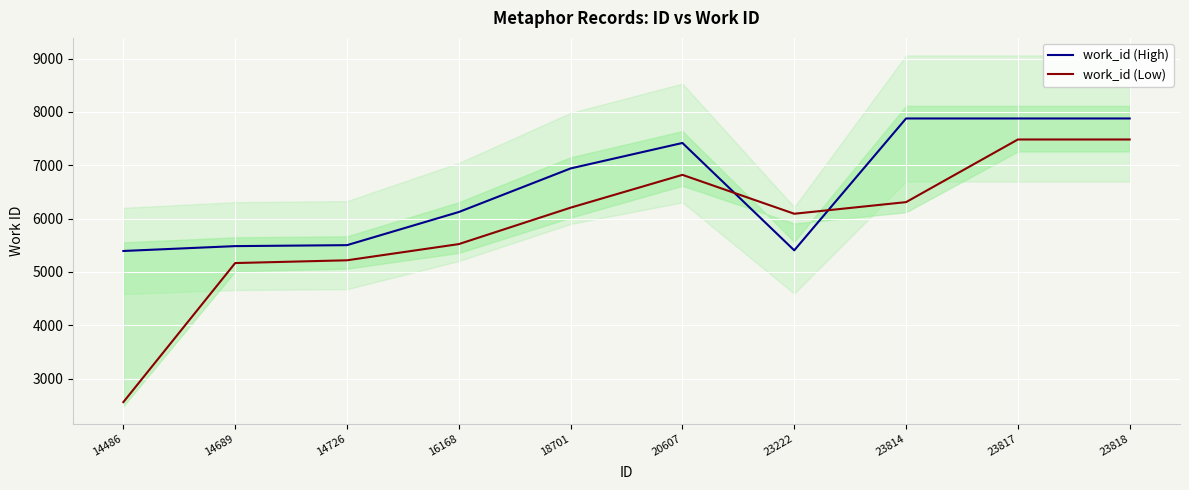

How many intersections are there between work_id (High) and work_id (Low)?

2